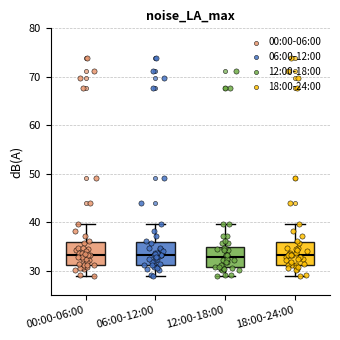

Where is the lower edge of the box for 00:00-06:00 on the y-axis? The values are not printed on the chart, so give them approximately, as read against the axis.

31